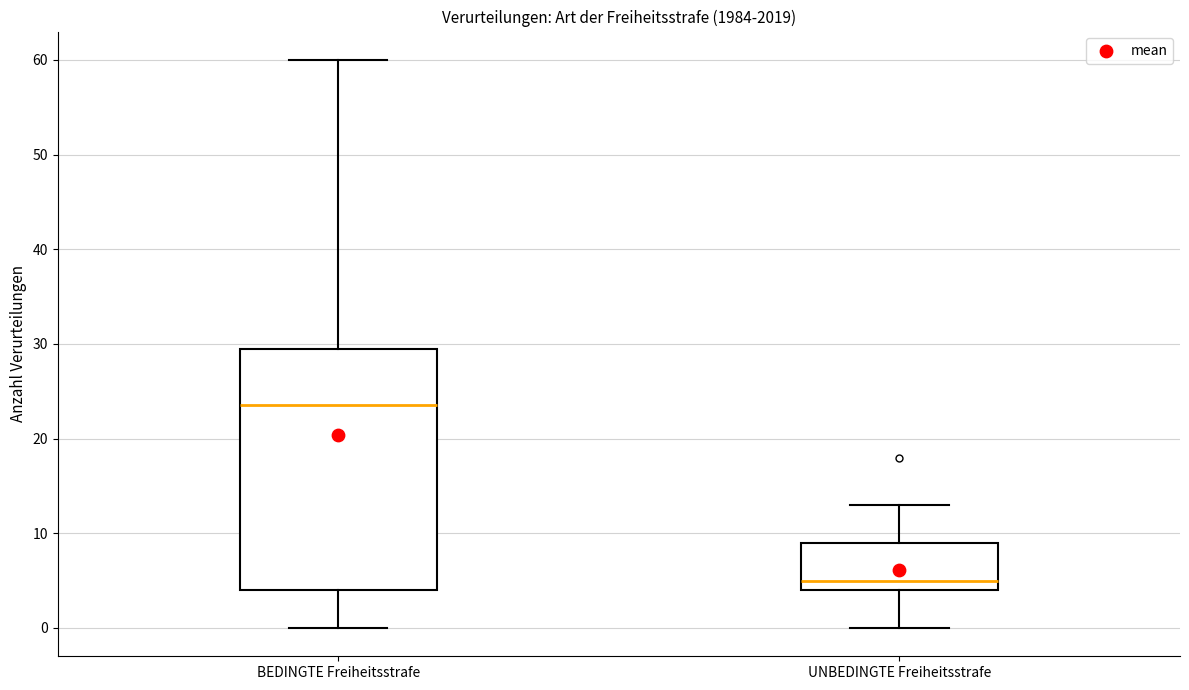

Where does the lower whisker of the box for UNBEDINGTE Freiheitsstrafe end on the y-axis? The values are not printed on the chart, so give them approximately, as read against the axis.

0